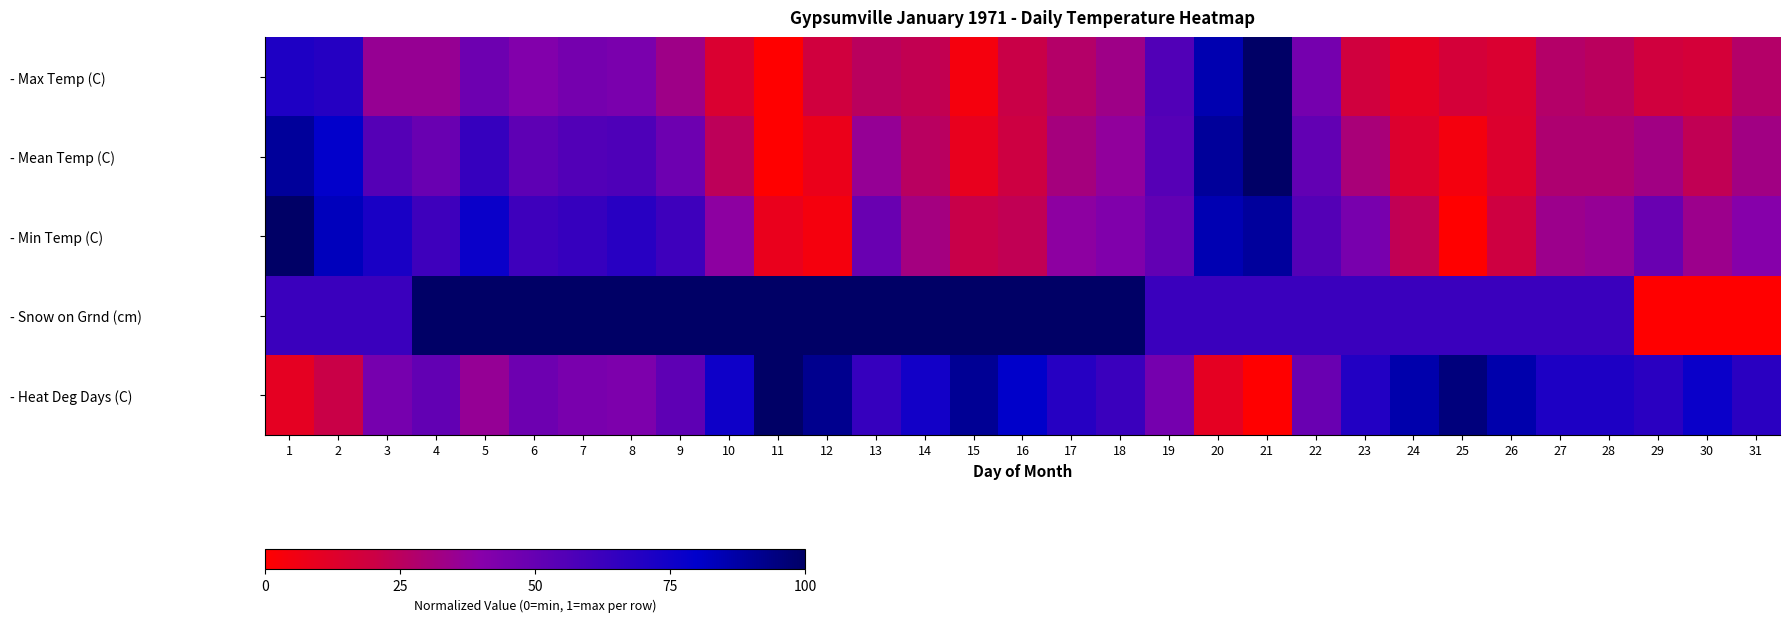

Is the value of - Min Temp (C) at 11 greater than the value of - Max Temp (C) at 6?

No